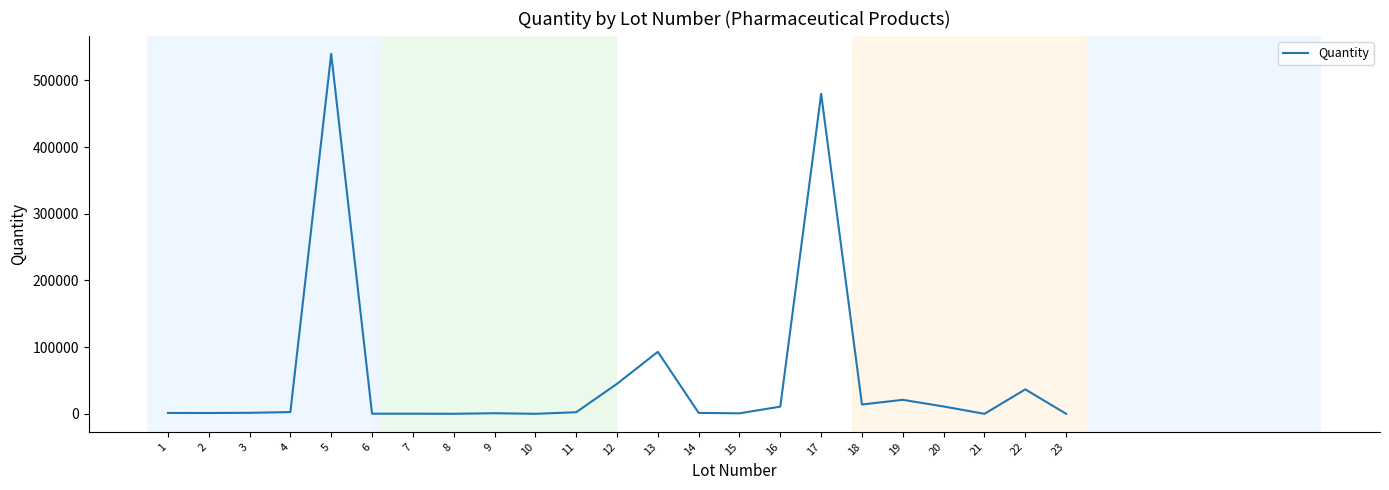

What is the maximum value shown in the chart?

540000